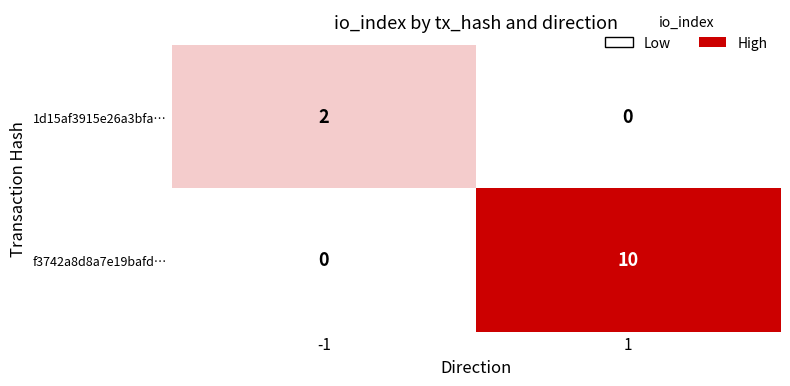

What is the difference between the maximum and minimum values in the f3742a8d8a7e19bafd… series?

10